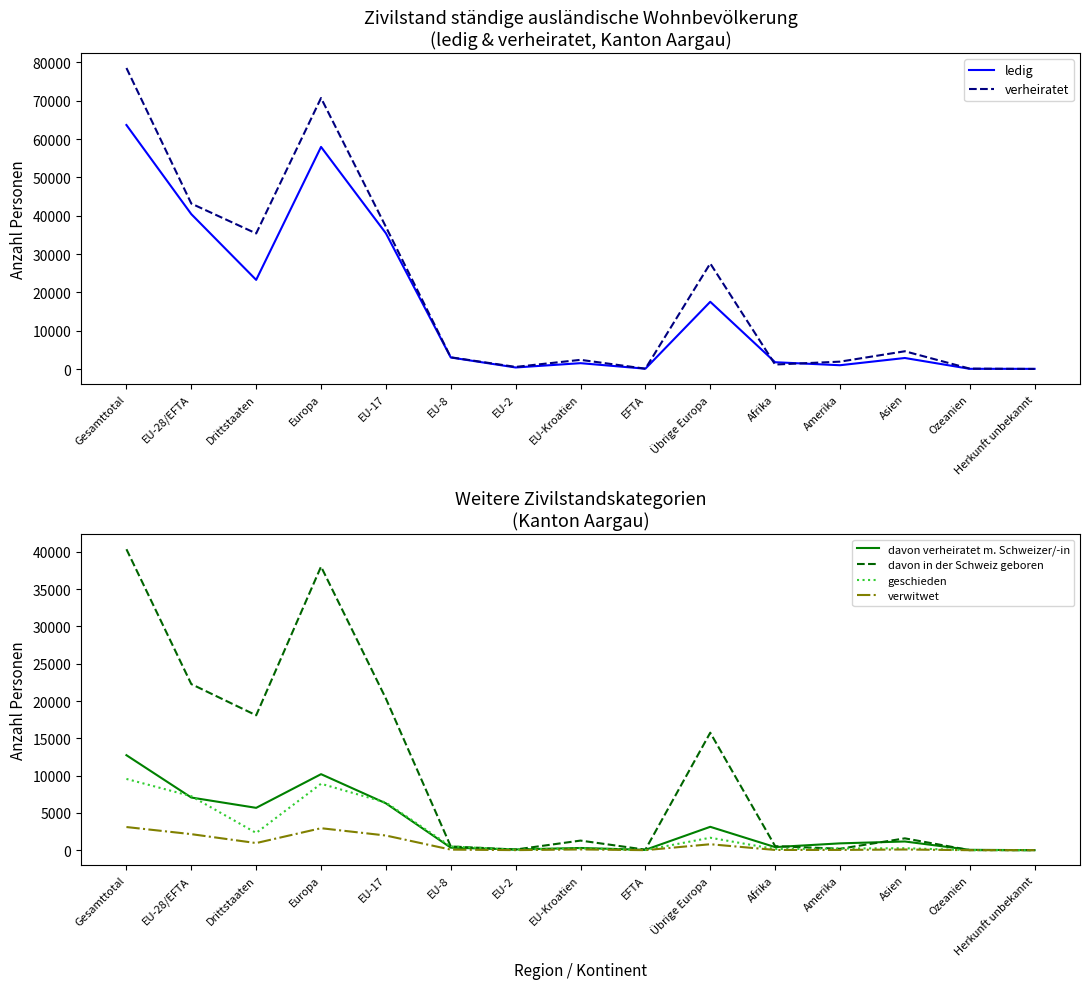

What is the difference between the verheiratet values at Amerika and Ozeanien?

1821